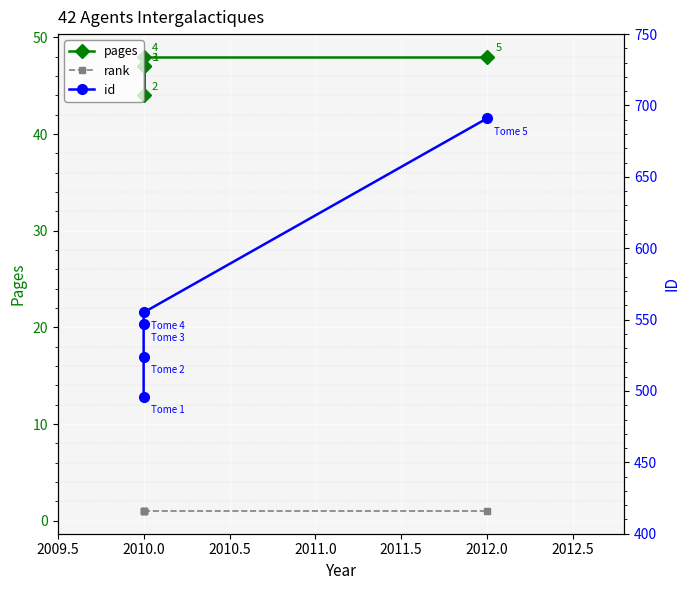

What position from the left is 2011.5?

5